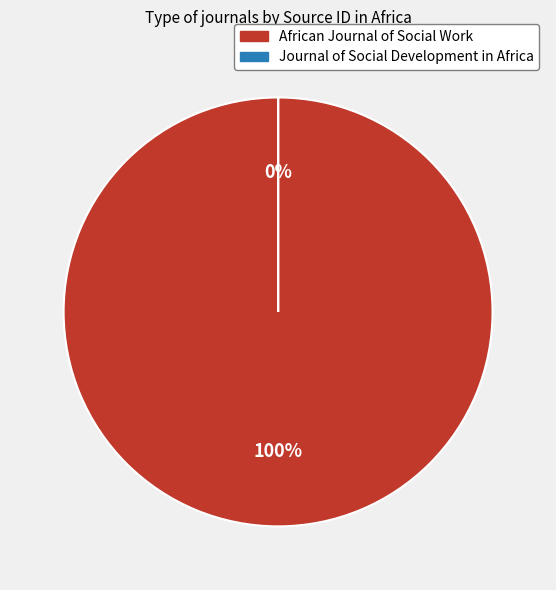

Which category accounts for the majority?

African Journal of Social Work